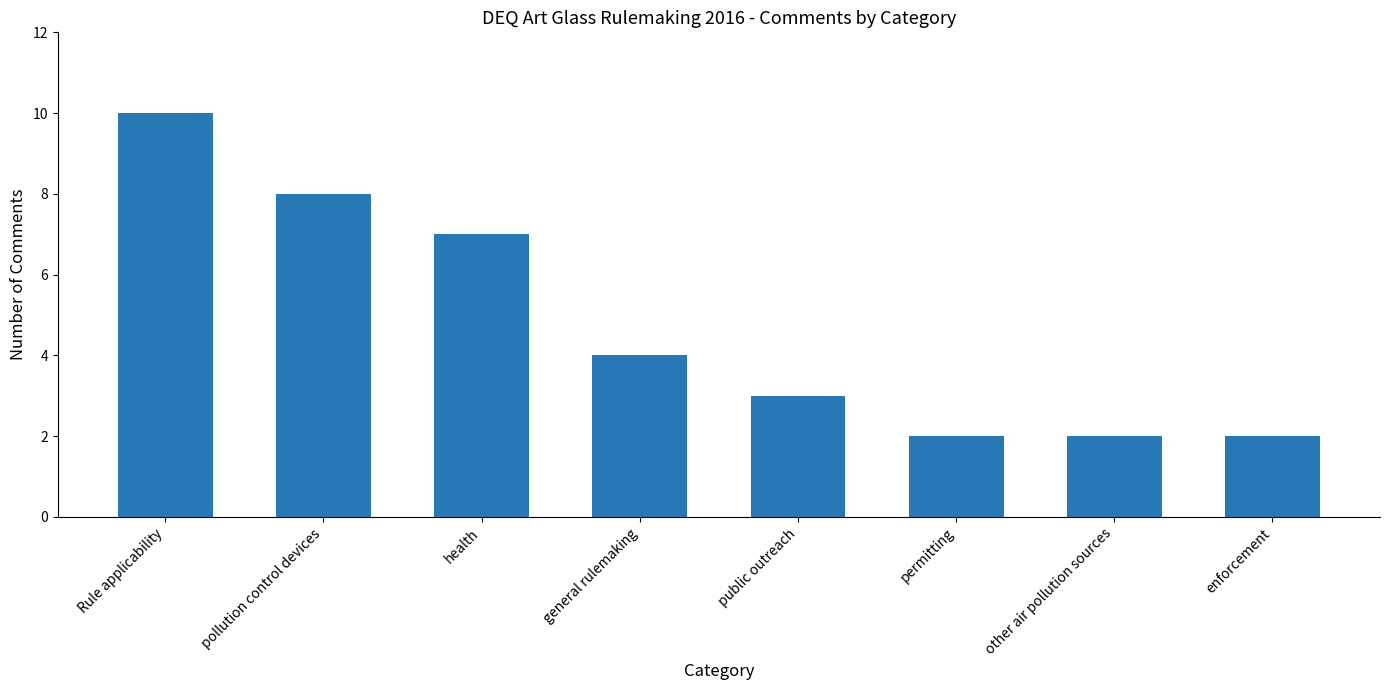

What is the greatest value displayed?

10